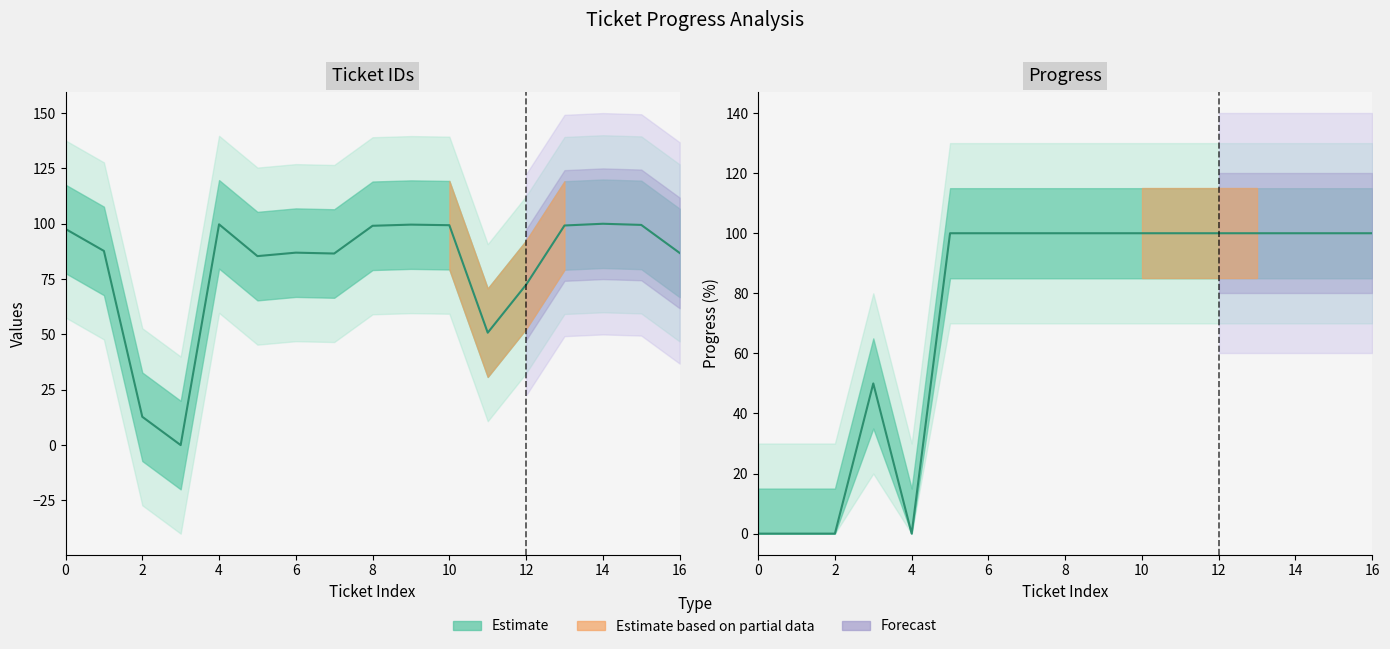

The progress series shows 100.0 at 8. True or false?

True